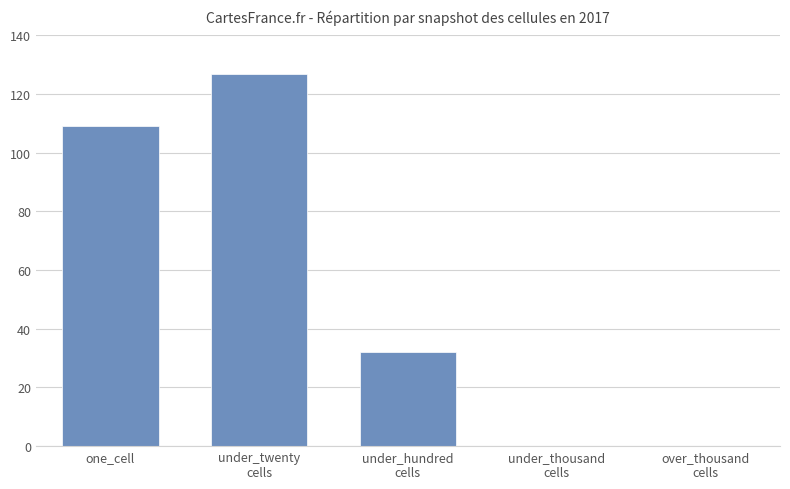

What is the maximum value shown in the chart?

127